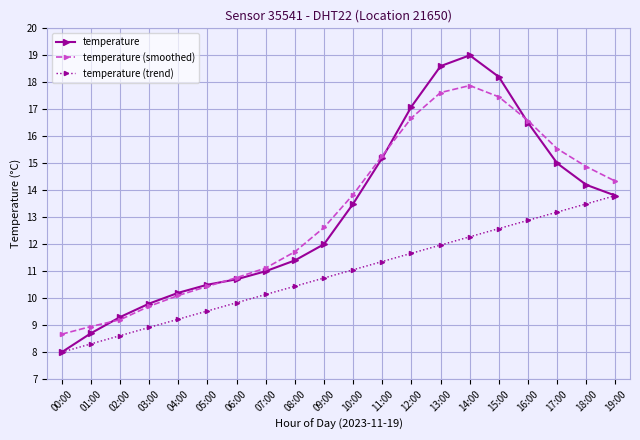

What is the spread (max minus min) of values at 13:00?

6.6